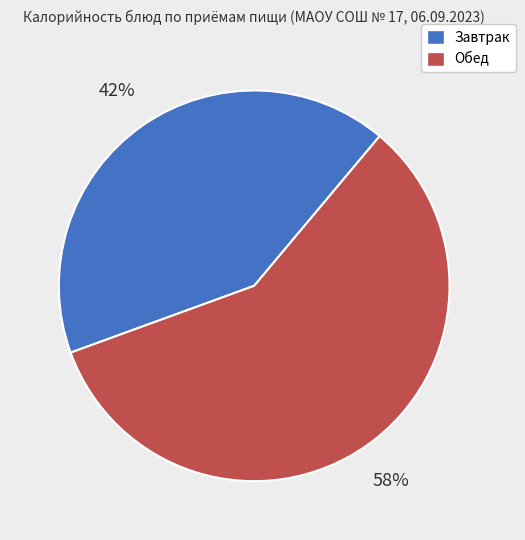

Is there a majority slice in this chart?

Yes